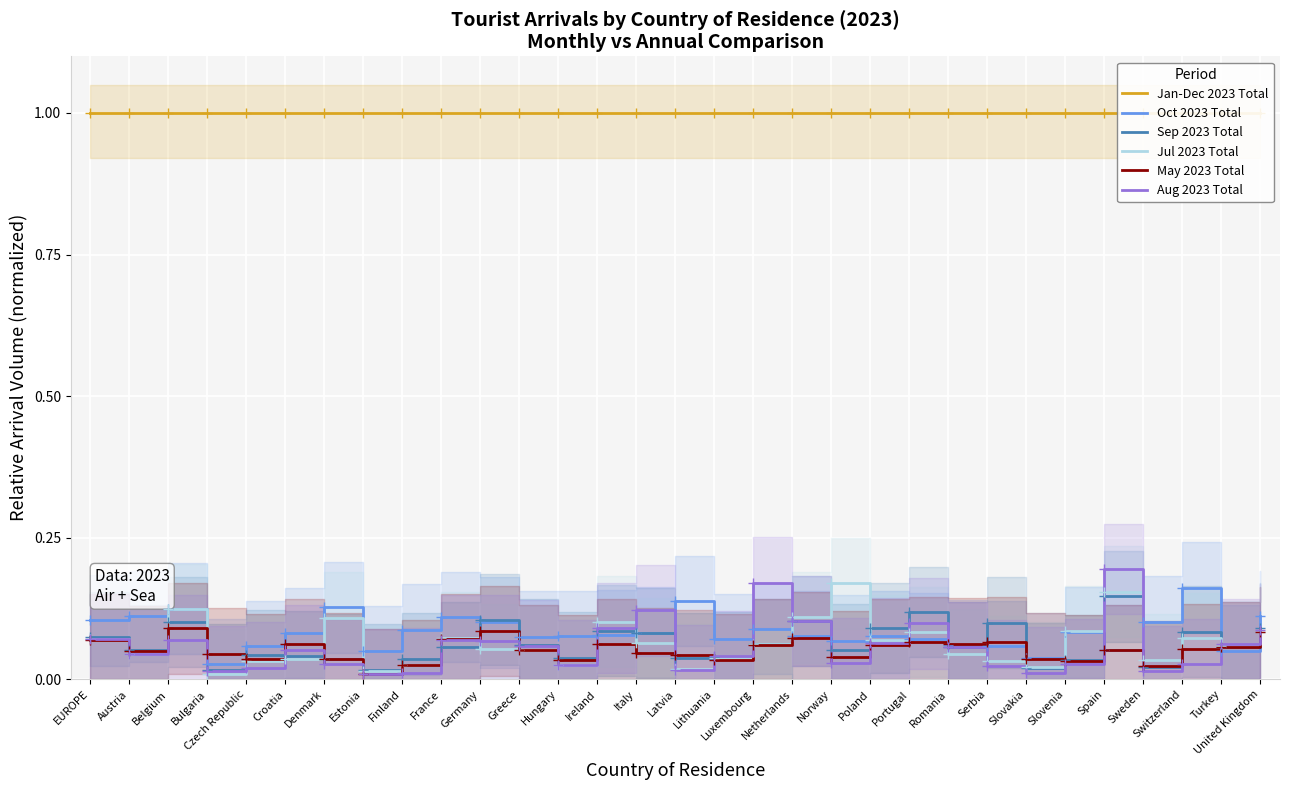

In Aug 2023 Total, how many points are higher than both neighbors (excluding endpoints)?

7